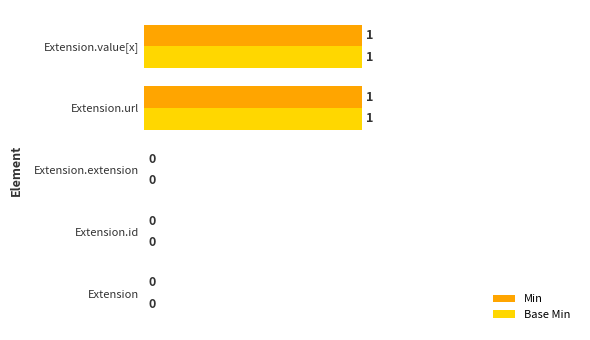

What is the greatest value displayed?

1